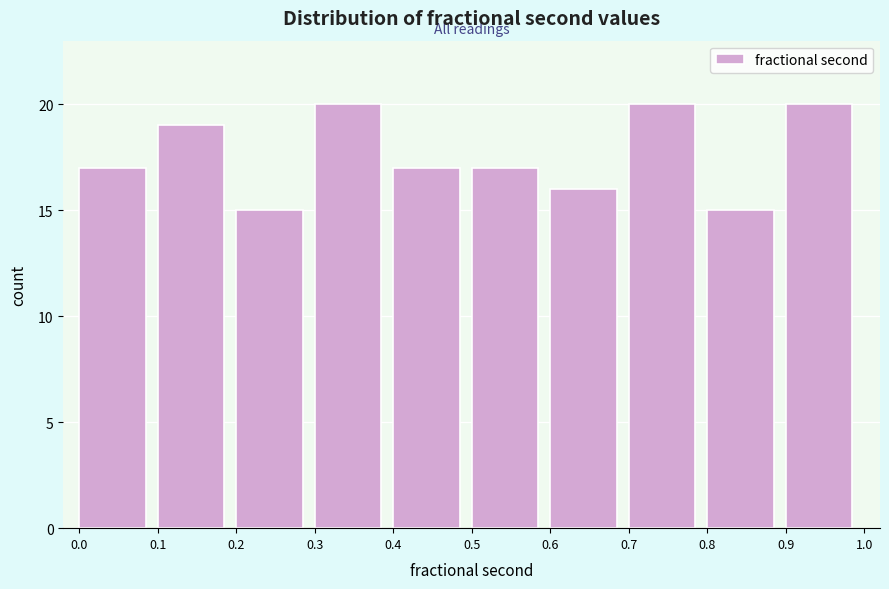

What is the height of the bar covering 0.4 to 0.5 on the x-axis? The values are not printed on the chart, so give them approximately, as read against the axis.

17